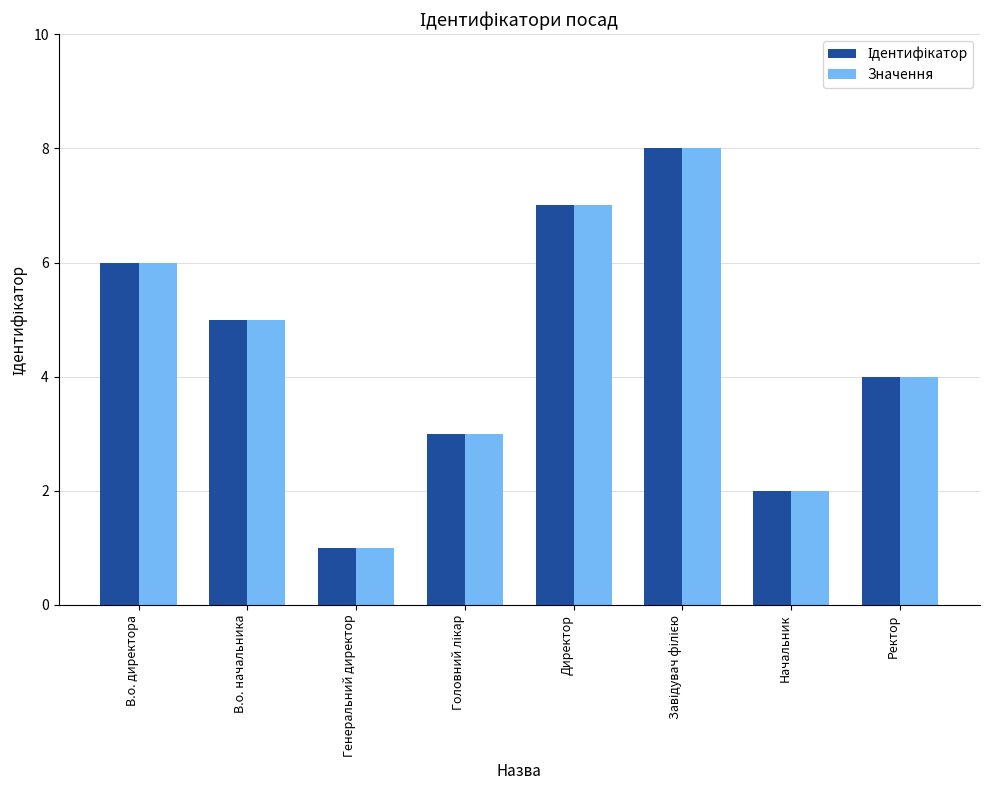

What is the maximum value shown in the chart?

8